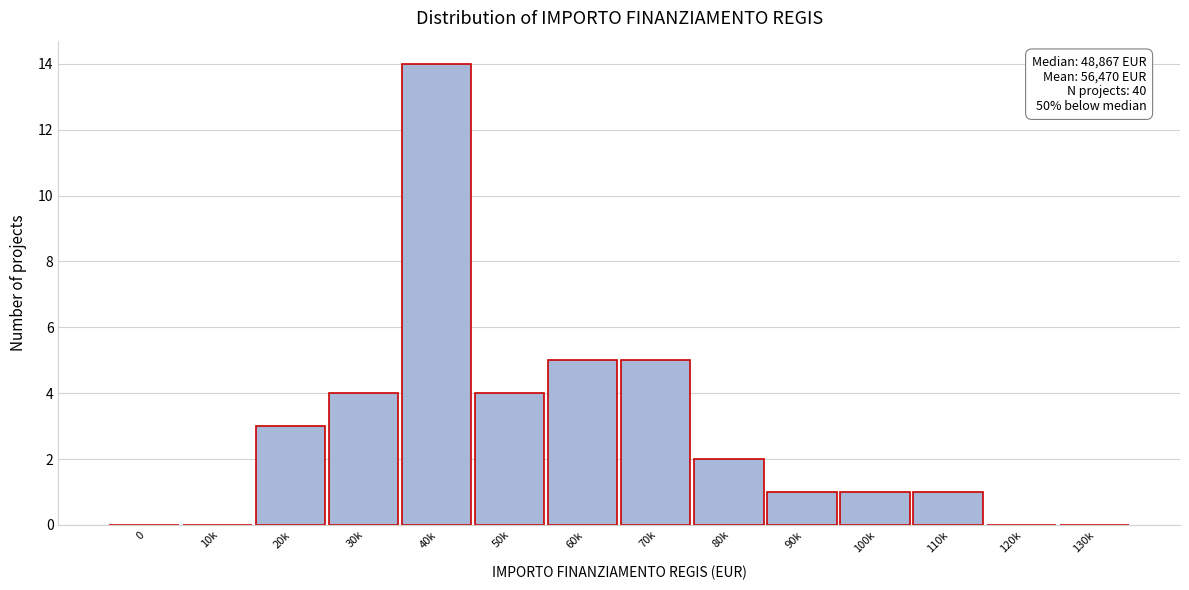

Reading left to right, what are all the values shown in this chart?

0=0	10k=0	20k=3	30k=4	40k=14	50k=4	60k=5	70k=5	80k=2	90k=1	100k=1	110k=1	120k=0	130k=0